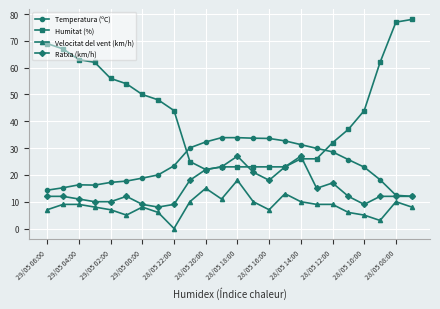

At how many categories does at least one series exceed 47?

11